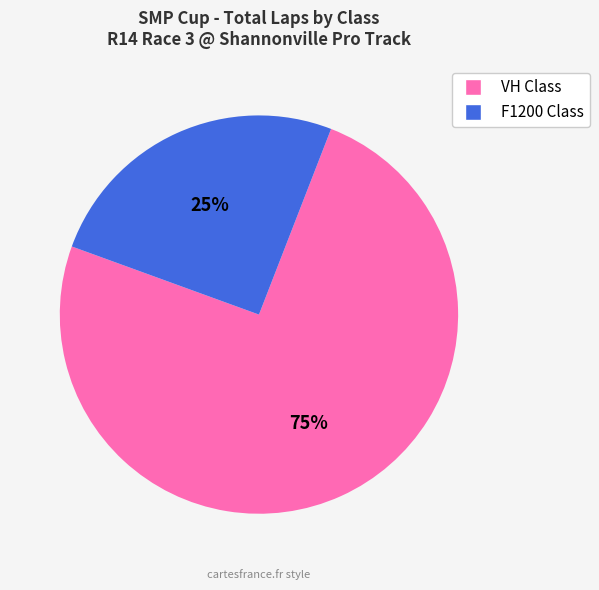

Is there any slice that represents more than half of the pie?

Yes